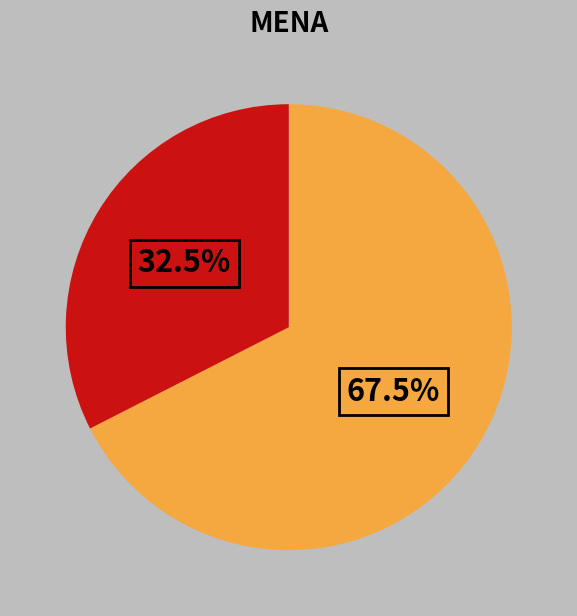

How many slices are in this pie chart?

2